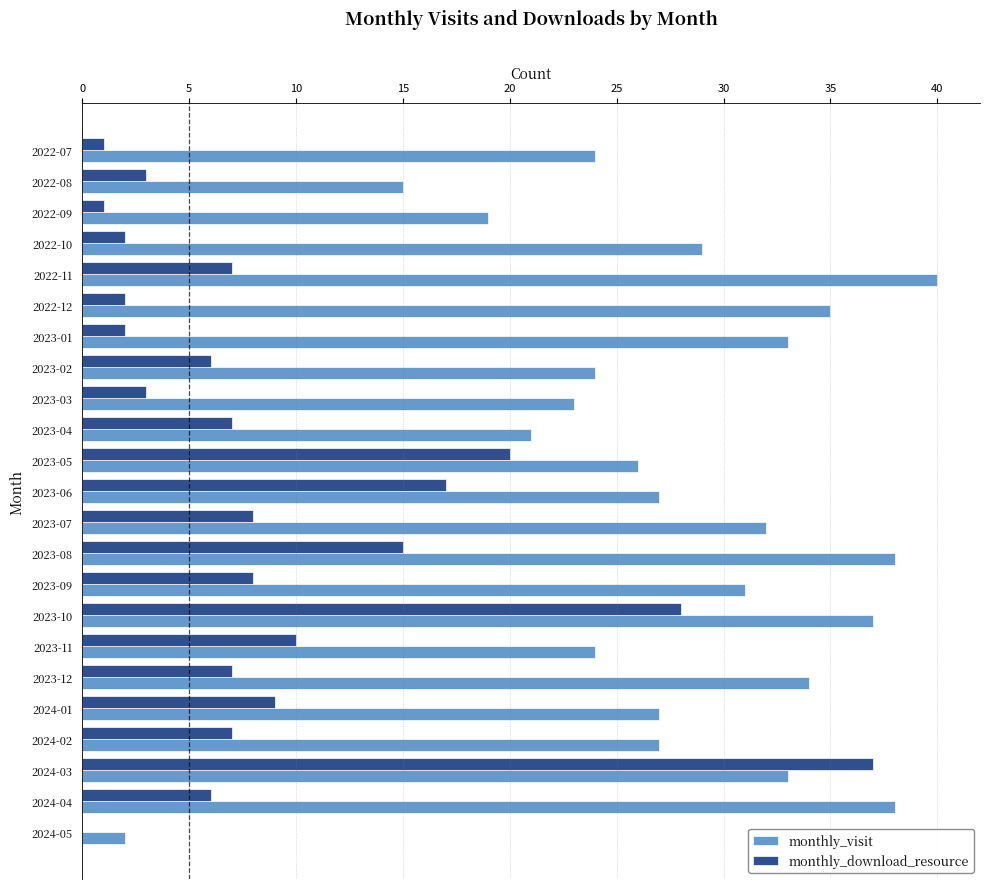

How many distinct data groups are displayed?

2